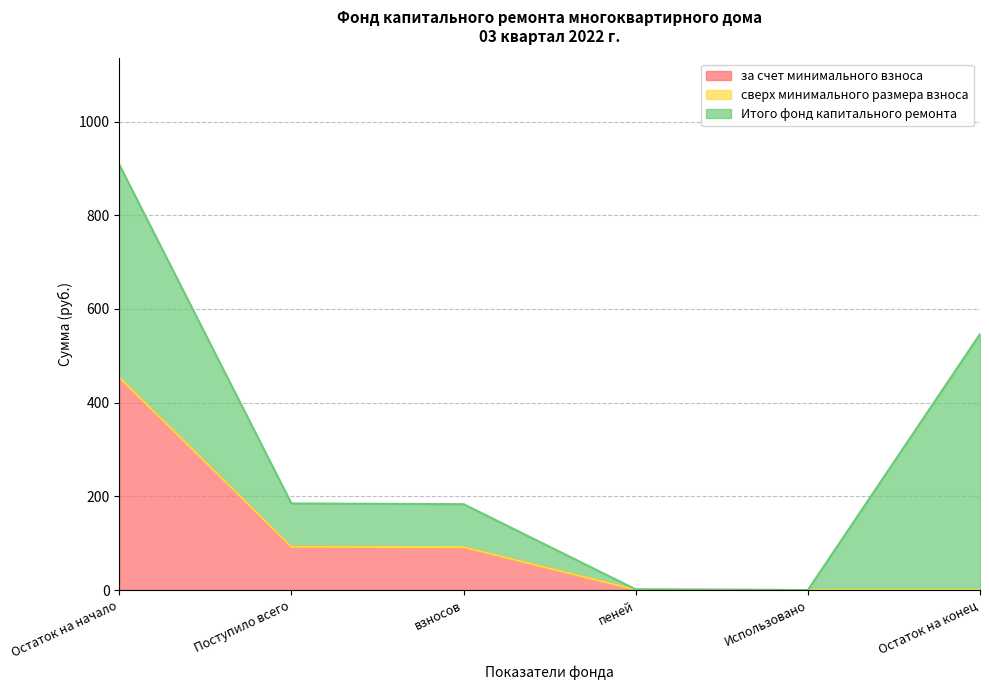

How many positive values does the Итого фонд капитального ремонта series have?

5